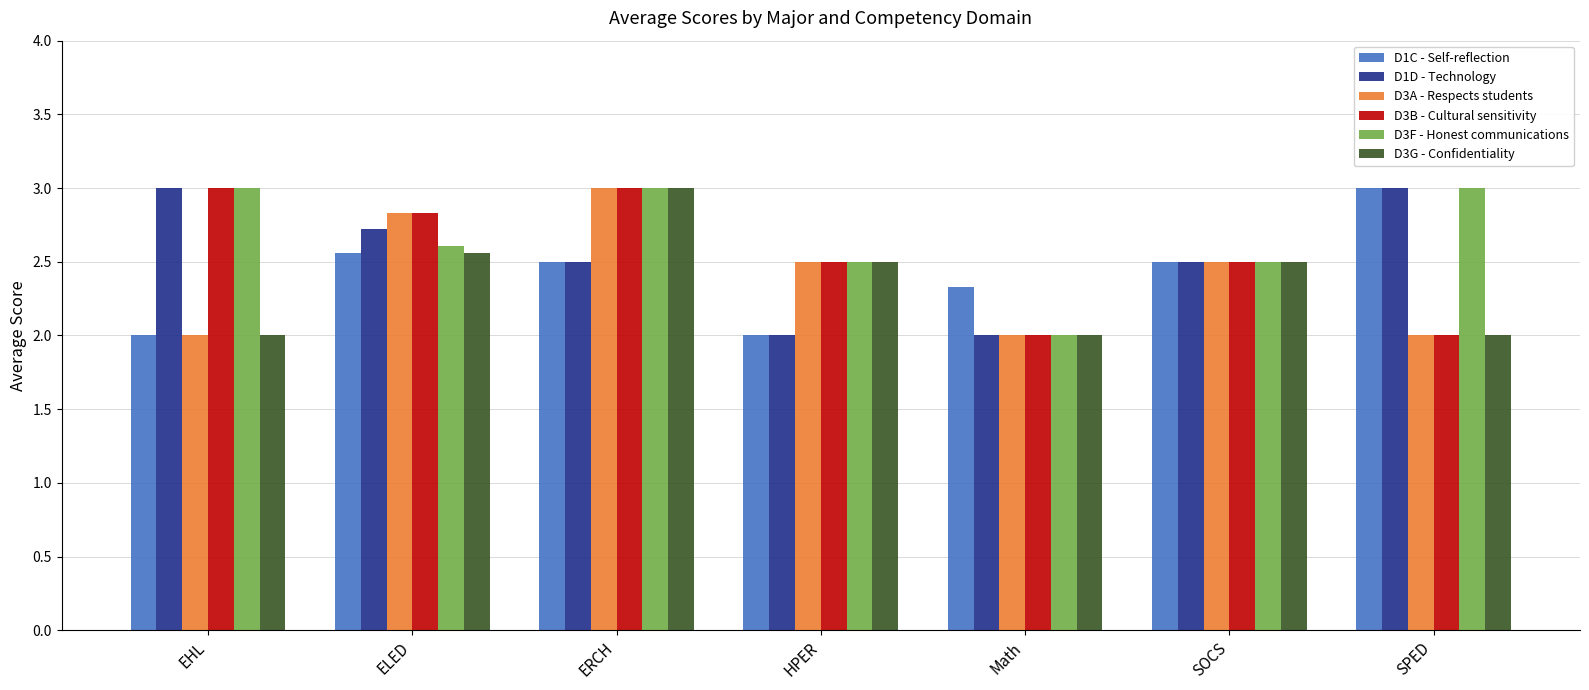

What is the difference between the second highest and minimum values in the D3G - Confidentiality series?

0.6